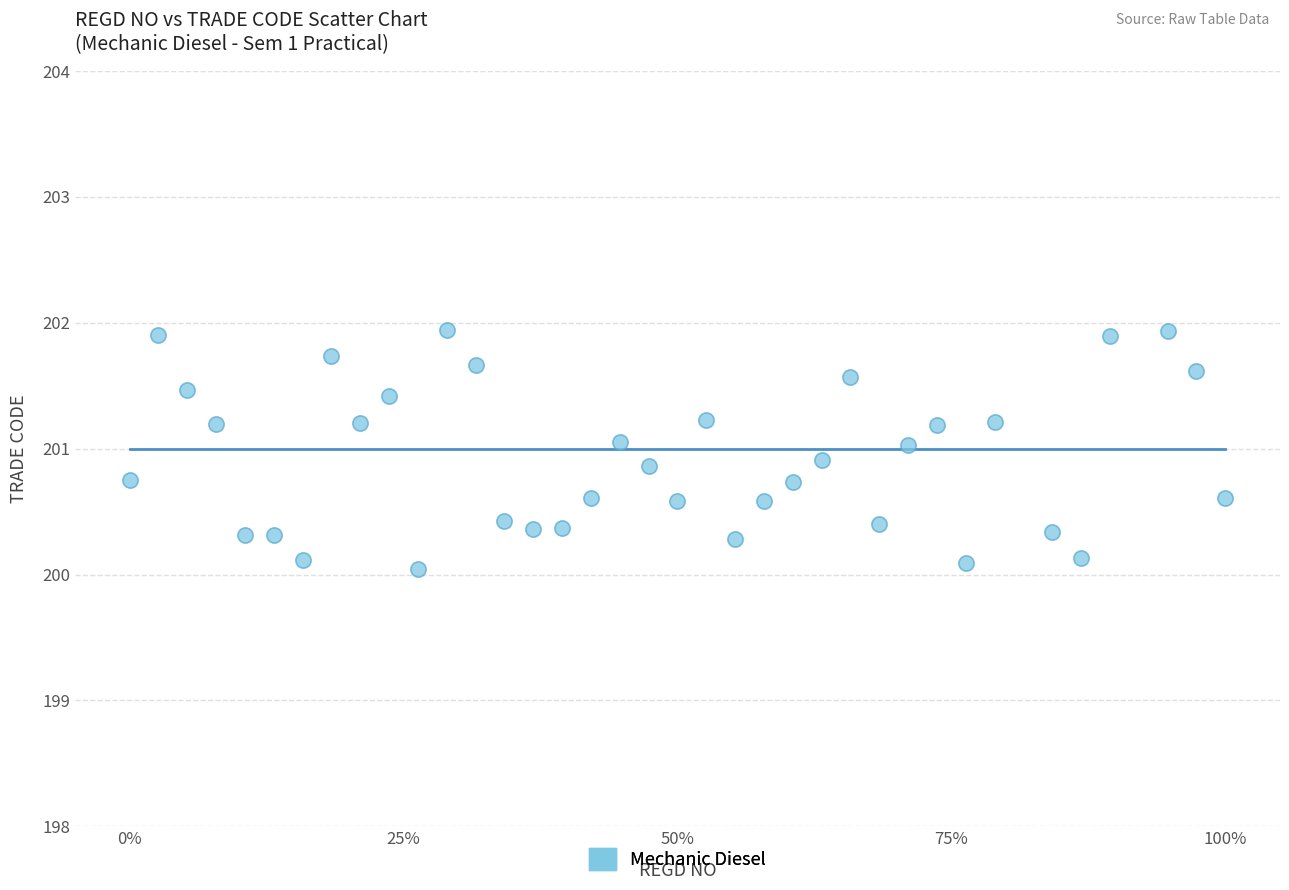

What is the range of X values (max minus min)?

1.0